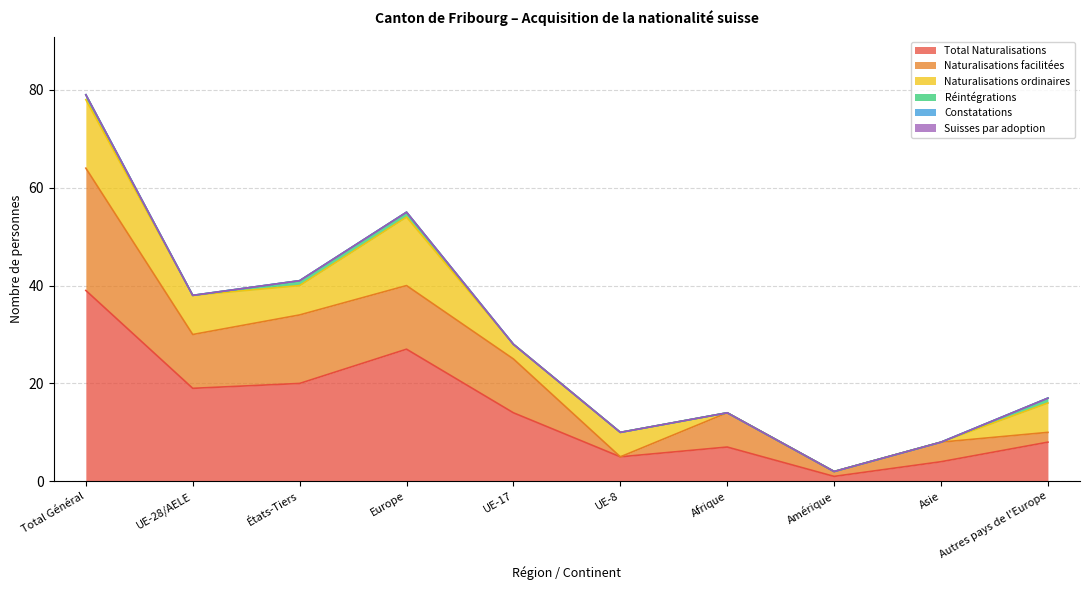

What value does the Naturalisations ordinaires series have at Total Général, to the nearest 10?

10